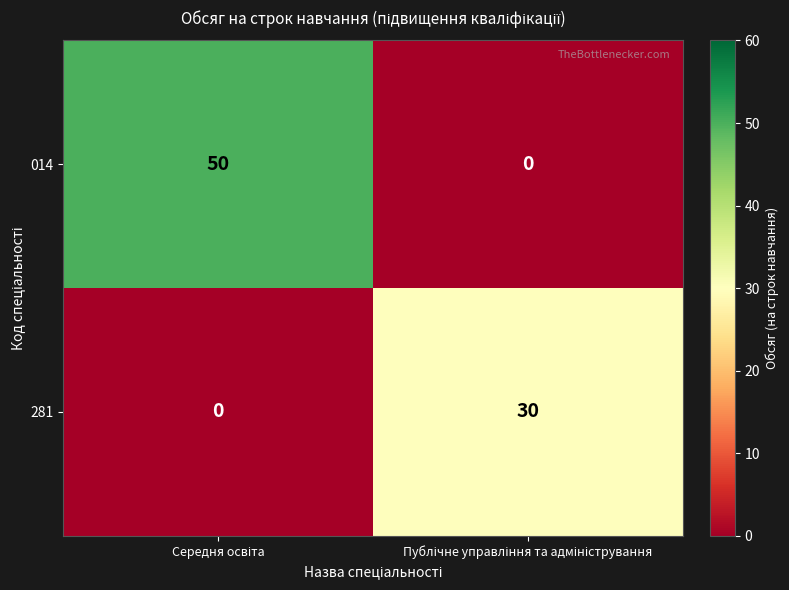

What is the highest value of the 014 series?

50